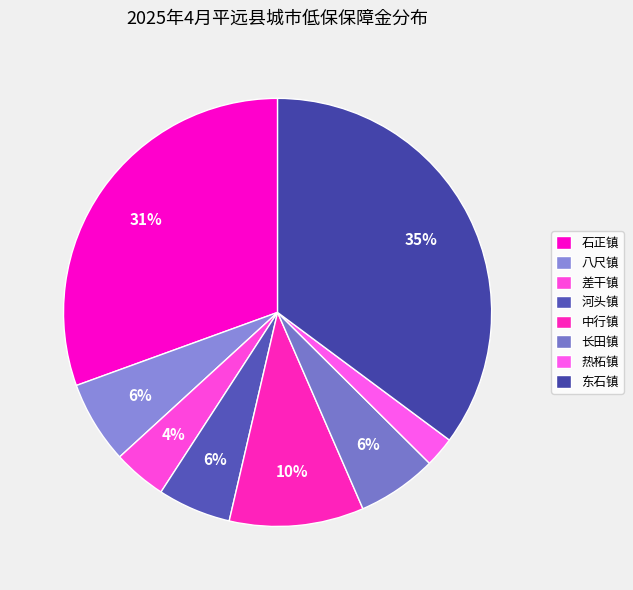

How many slices are in this pie chart?

8